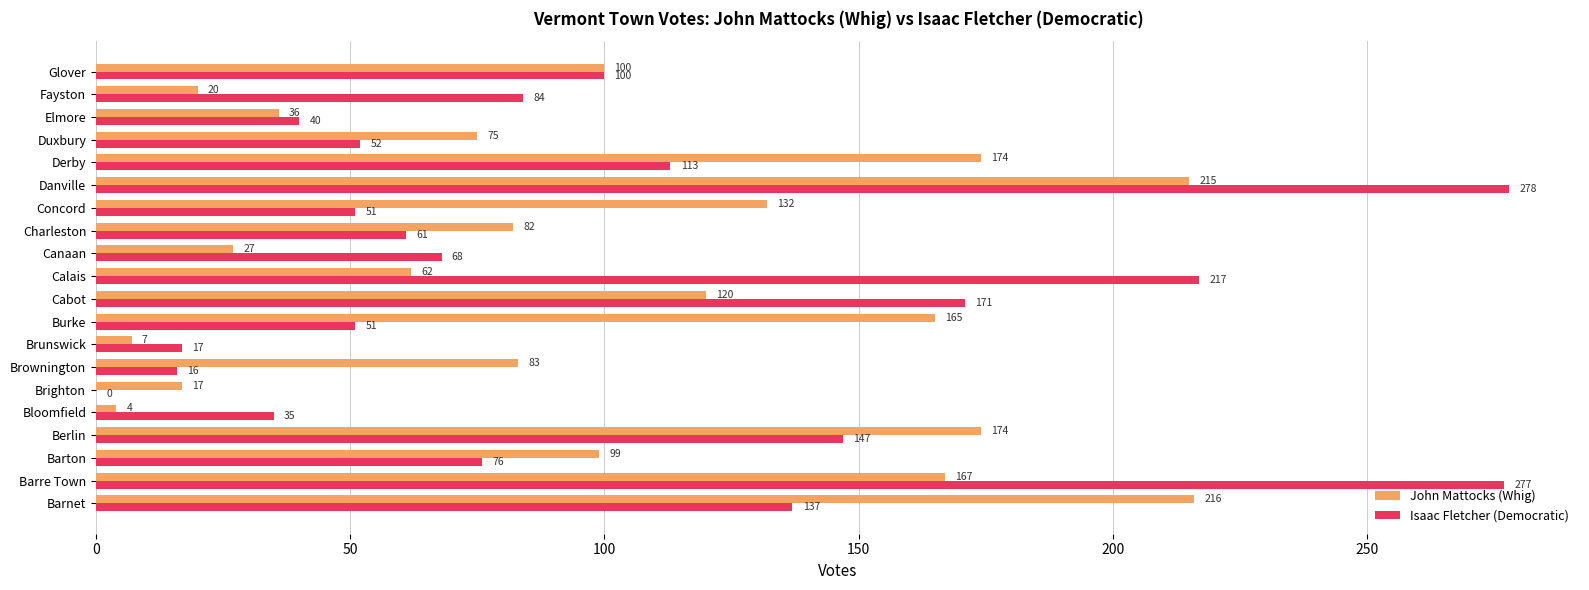

At which category is the sum across all series the highest?

Danville